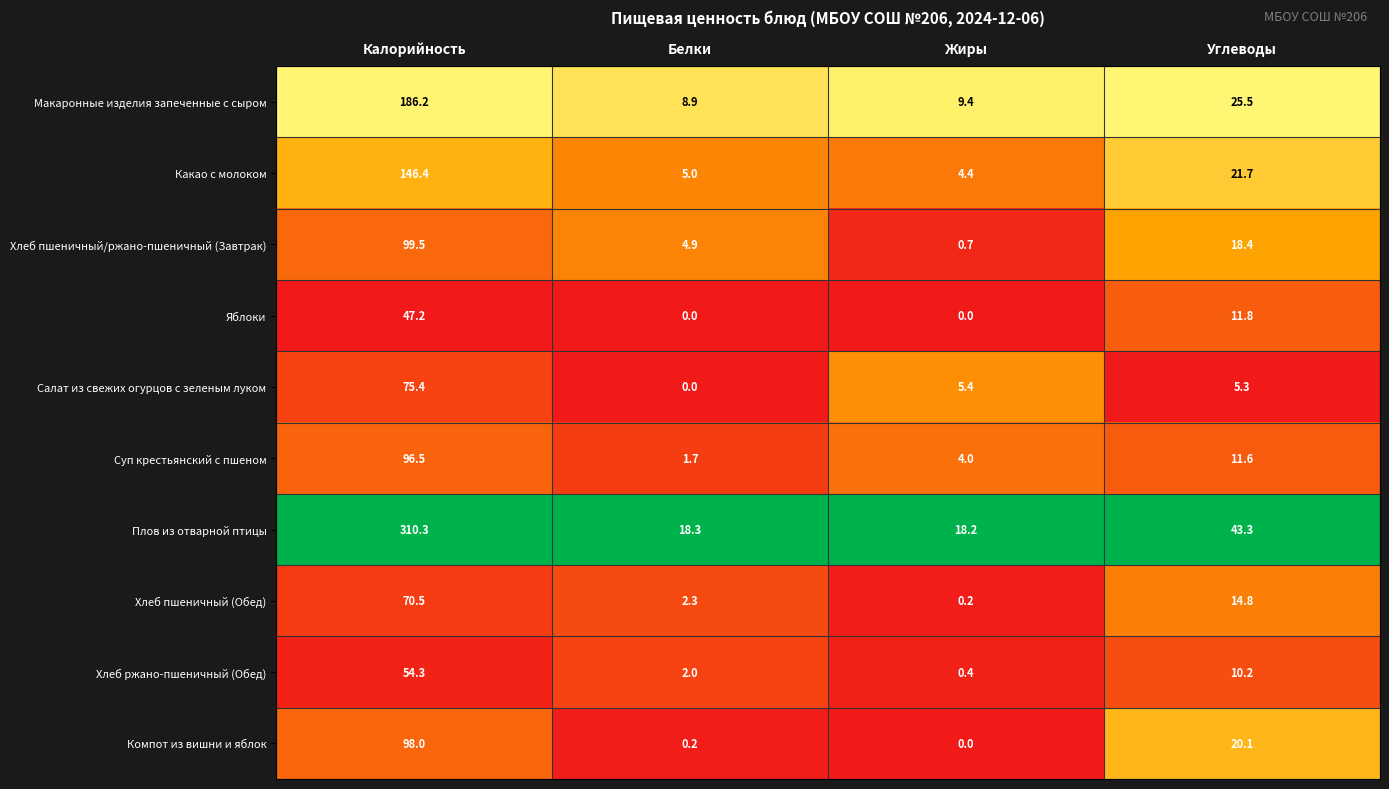

What is the approximate value of Какао с молоком at Углеводы?

21.7